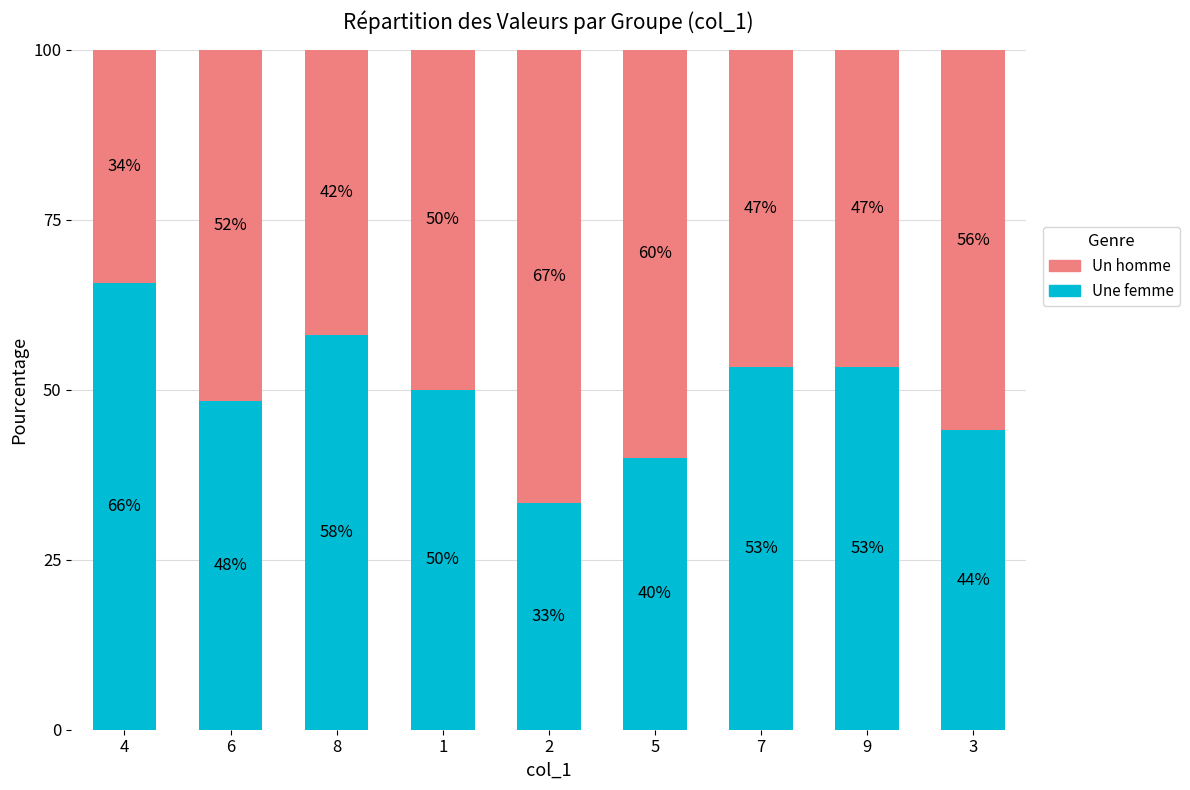

What is the difference between the maximum and minimum values in the Une femme series?

32.3